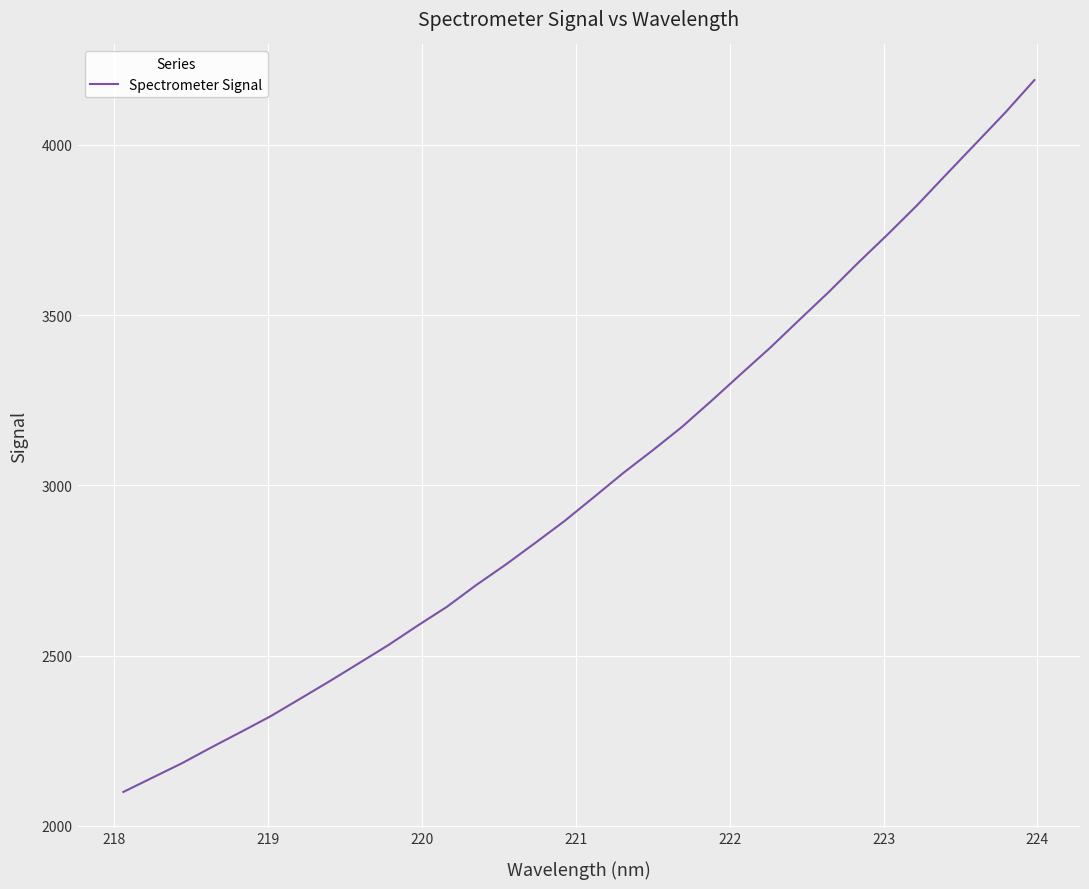

What is the average value?

3006.7